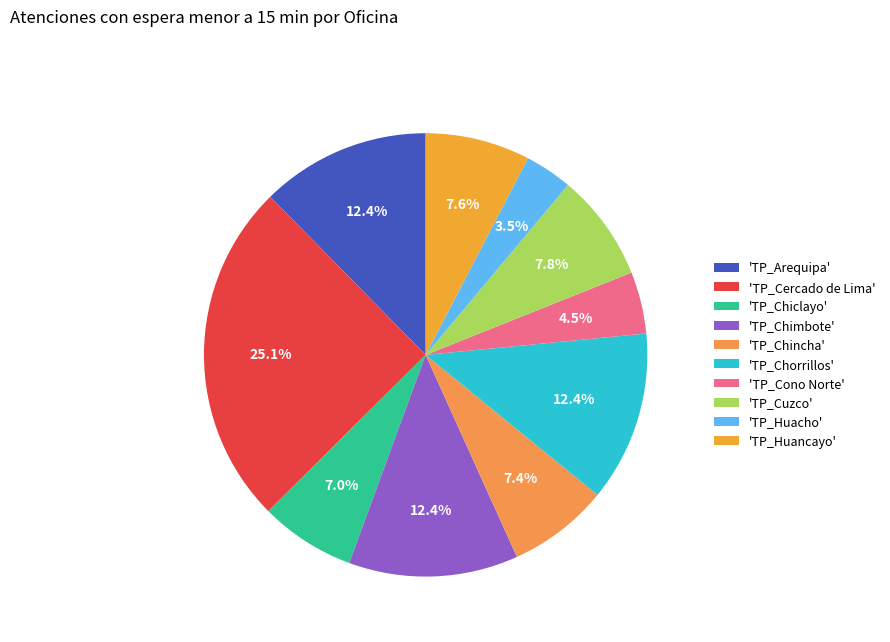

How many slices are in this pie chart?

10